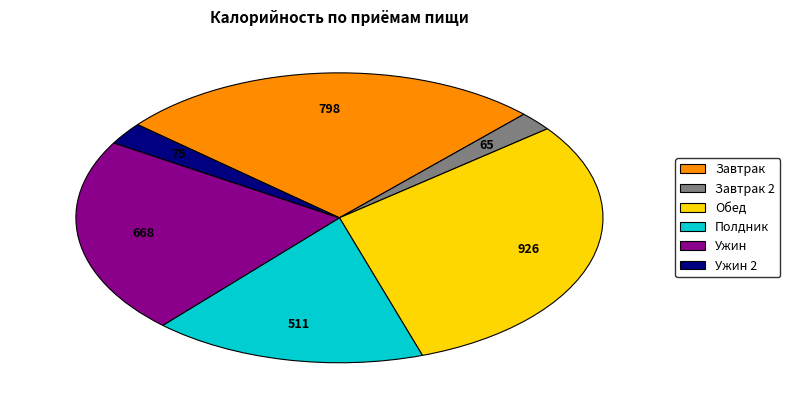

How many segments does this pie chart have?

6